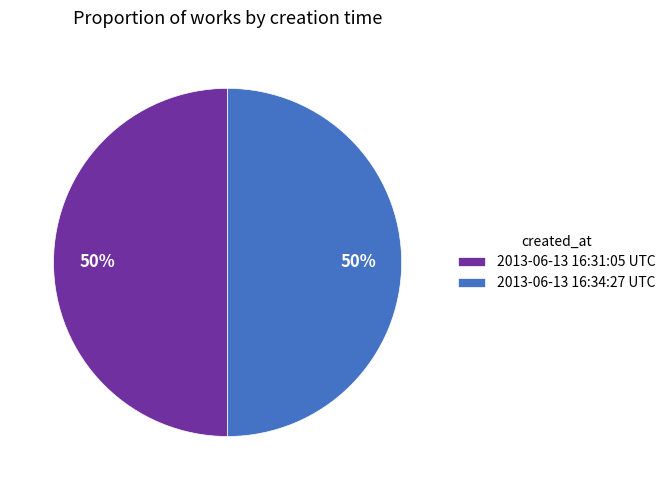

To the nearest percent, what portion does 2013-06-13 16:34:27 UTC represent?

50%